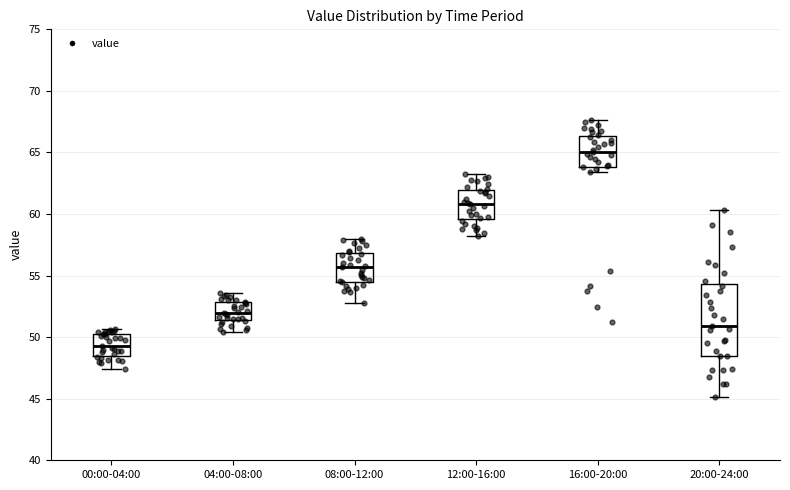

Reading left to right, transcribe this box plot: for each box, give where its median line is, the range the box spans, and where its two whiskers end, as read against the y-axis. The values are not printed on the chart, so give them approximately, as read against the axis.

00:00-04:00: median 49.5, box 48.5 to 50.5, whiskers 47.5 to 50.5 (just above the box's upper edge)
04:00-08:00: median 52.0, box 51.5 to 53.0, whiskers 50.5 to 53.5
08:00-12:00: median 55.5, box 54.5 to 57.0, whiskers 53.0 to 58.0
12:00-16:00: median 61.0, box 59.5 to 62.0, whiskers 58.0 to 63.0
16:00-20:00: median 65.0, box 64.0 to 66.5, whiskers 63.5 to 67.5
20:00-24:00: median 51.0, box 48.5 to 54.5, whiskers 45.0 to 60.5